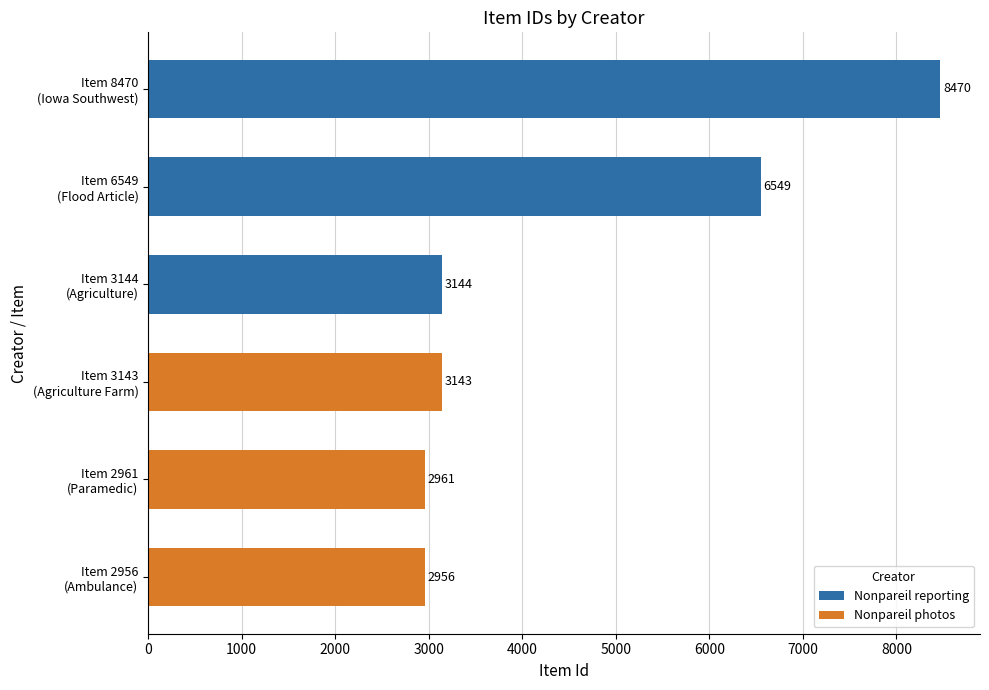

What is the minimum value shown in the chart?

2956